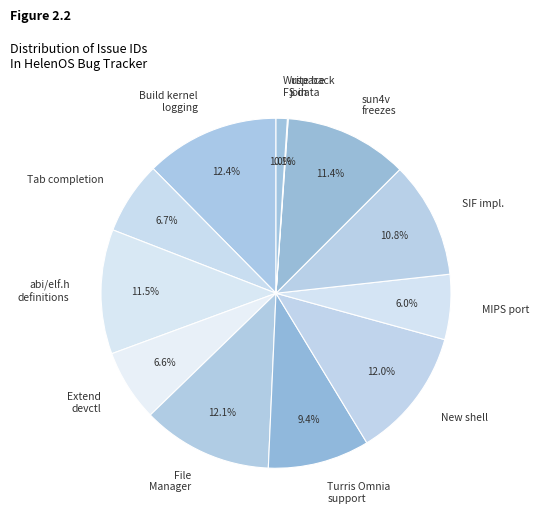

What is the ratio of the value at MIPS port to the value at Tab completion?

0.9